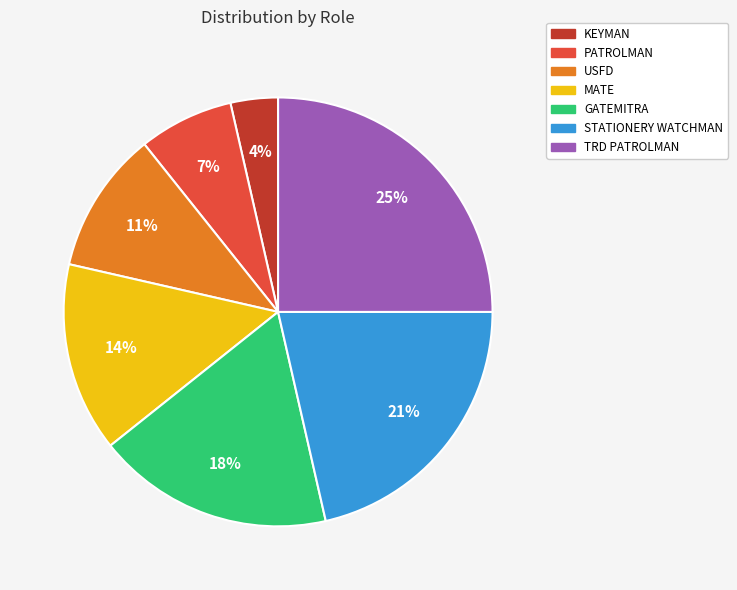

Rank the categories by value from highest to lowest.

TRD PATROLMAN, STATIONERY WATCHMAN, GATEMITRA, MATE, USFD, PATROLMAN, KEYMAN